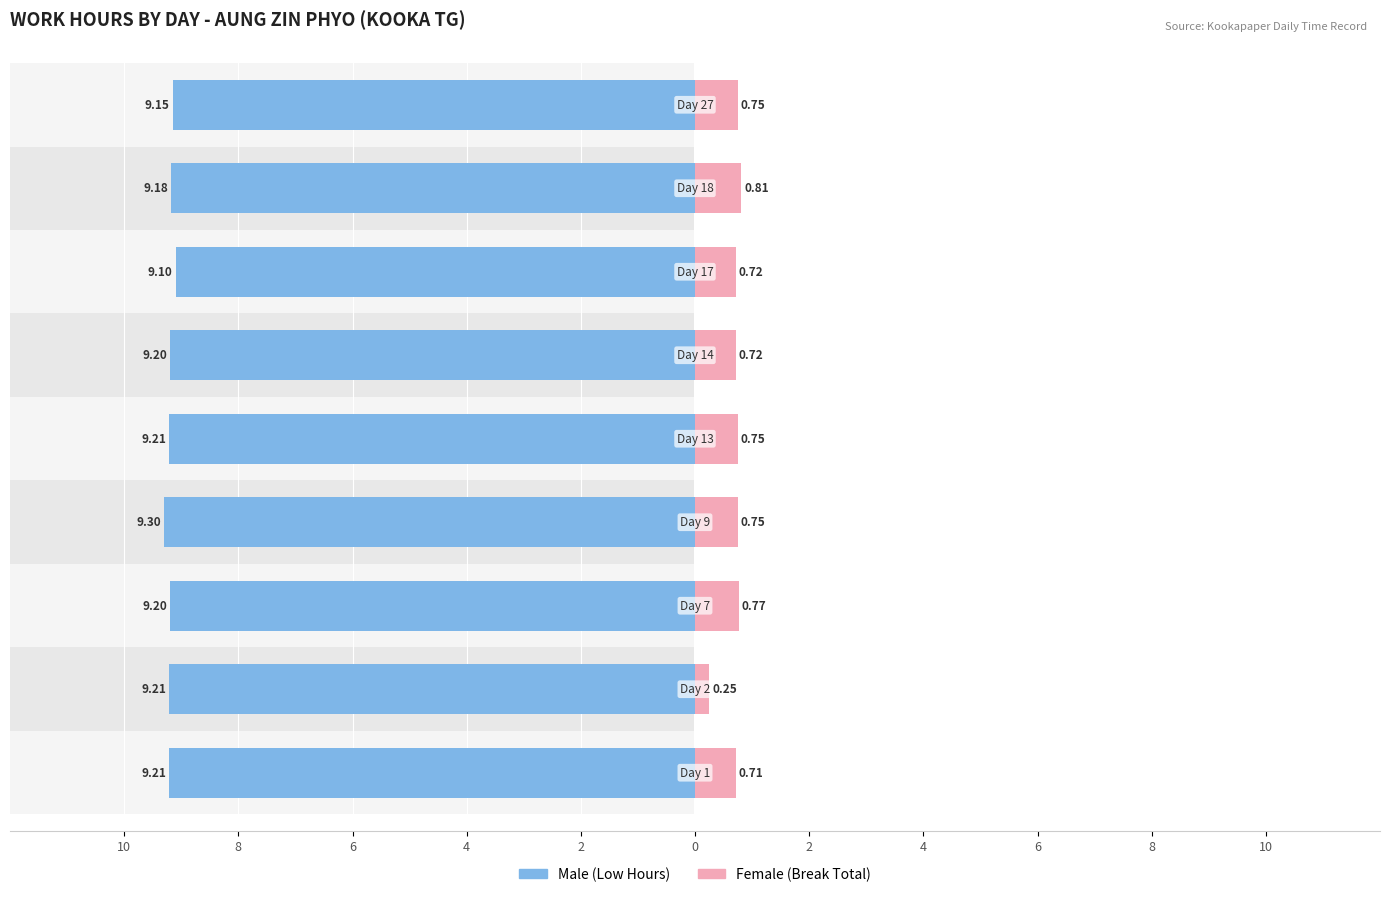

Reading left to right, extract all data points from this chart.

Male: -9.2	-9.2	-9.2	-9.3	-9.2	-9.2	-9.1	-9.2	-9.2
Female: 0.7	0.2	0.8	0.8	0.8	0.7	0.7	0.8	0.8